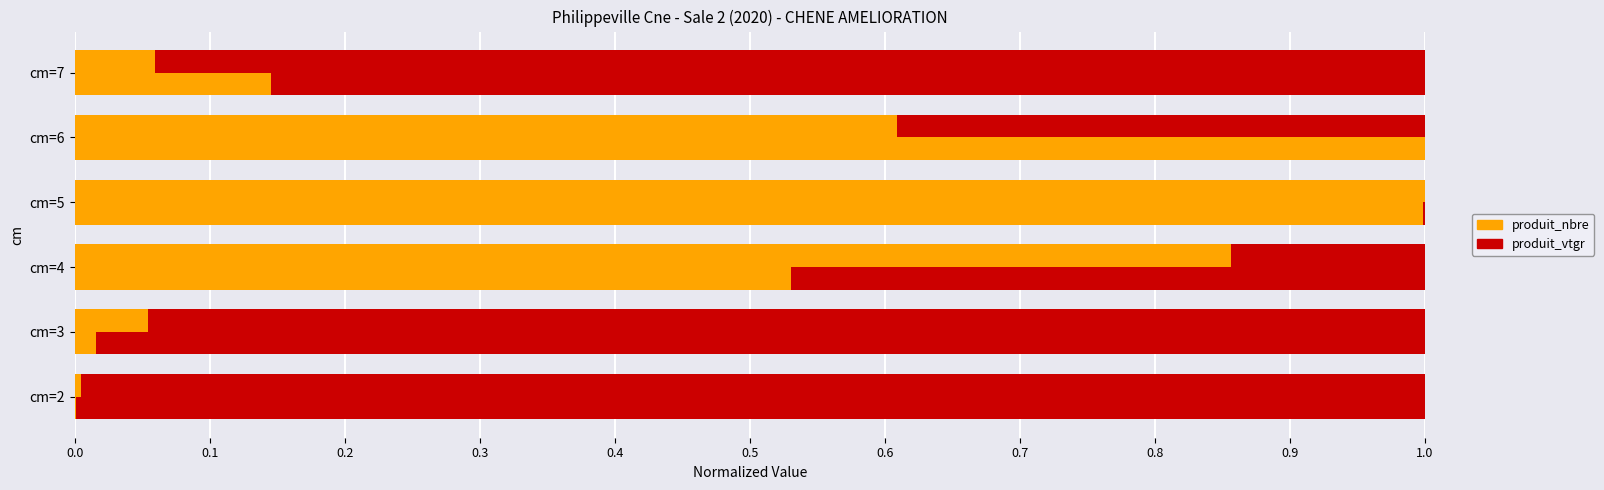

Reading left to right, list all the values displayed in this chart.

produit_nbre: 0.0	0.1	0.9	1.0	0.6	0.1
produit_vtgr: 1.0	0.9	0.1	0.0	0.4	0.9